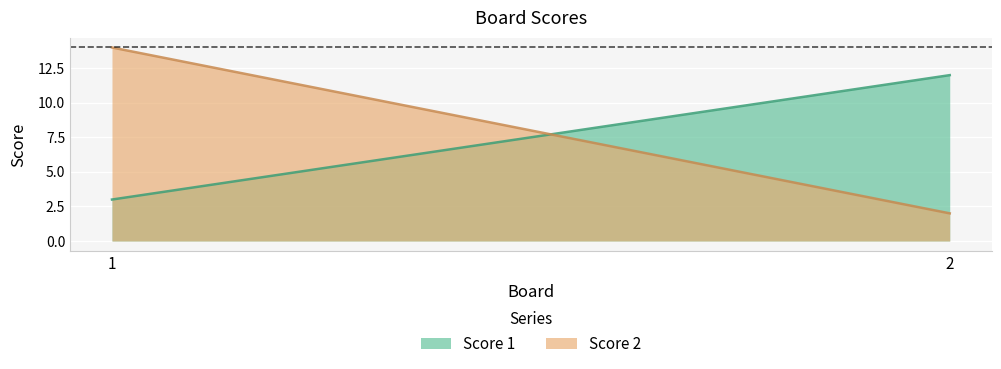

At 2, list the series in order from largest to smallest.

Score 1, Score 2